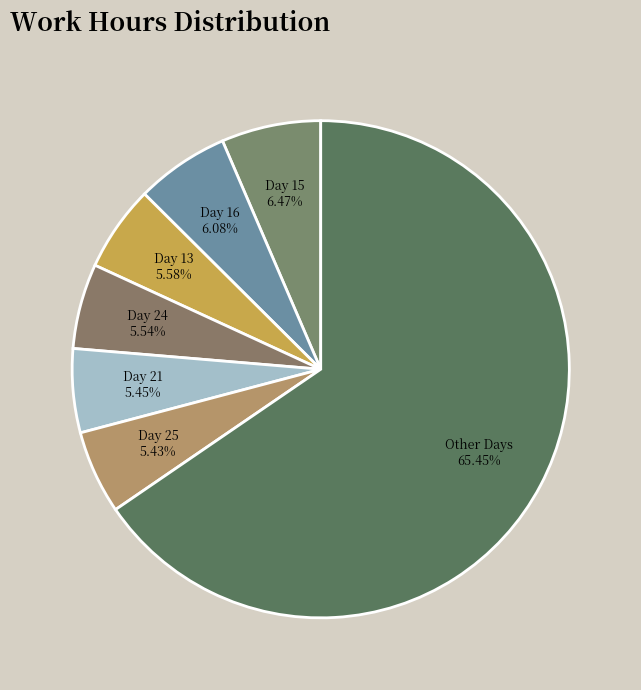

What is the ratio of the value at Day 21 to the value at Day 13?

1.0